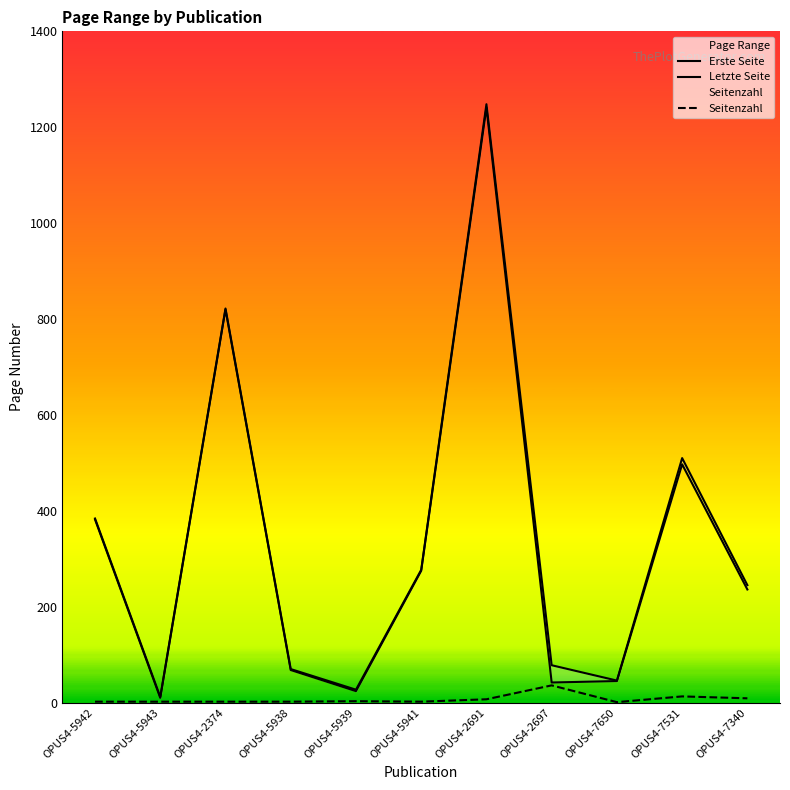

At which category does Erste Seite reach its first local valley?

OPUS4-5943